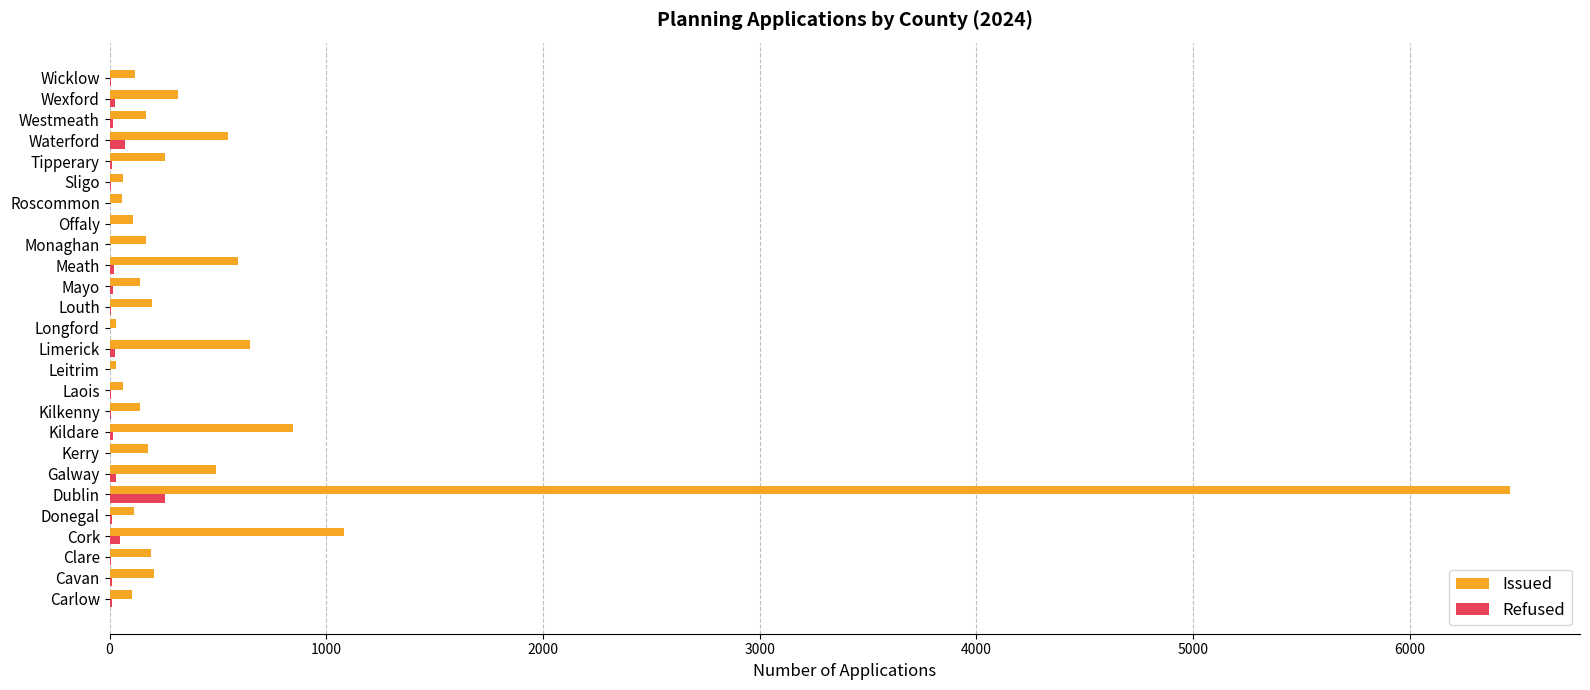

What is the maximum value shown in the chart?

6463